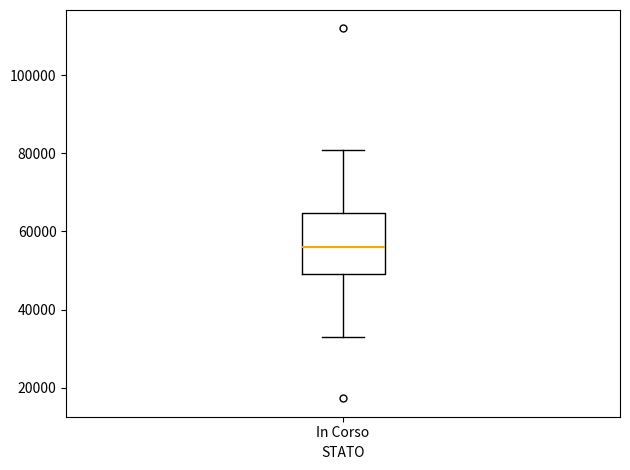

Read this box plot against the y-axis: the position of the median line, the range covered by the box, and the ends of both whiskers. The values are not printed on the chart, so give them approximately, as read against the axis.

median 56000, box 50000 to 64000, whiskers 32000 to 80000